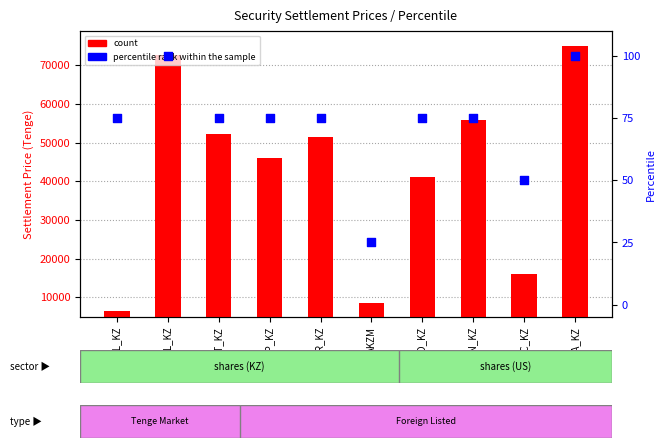

Is the value of count at BA_KZ greater than the value of percentile rank within the sample at AEP_KZ?

Yes